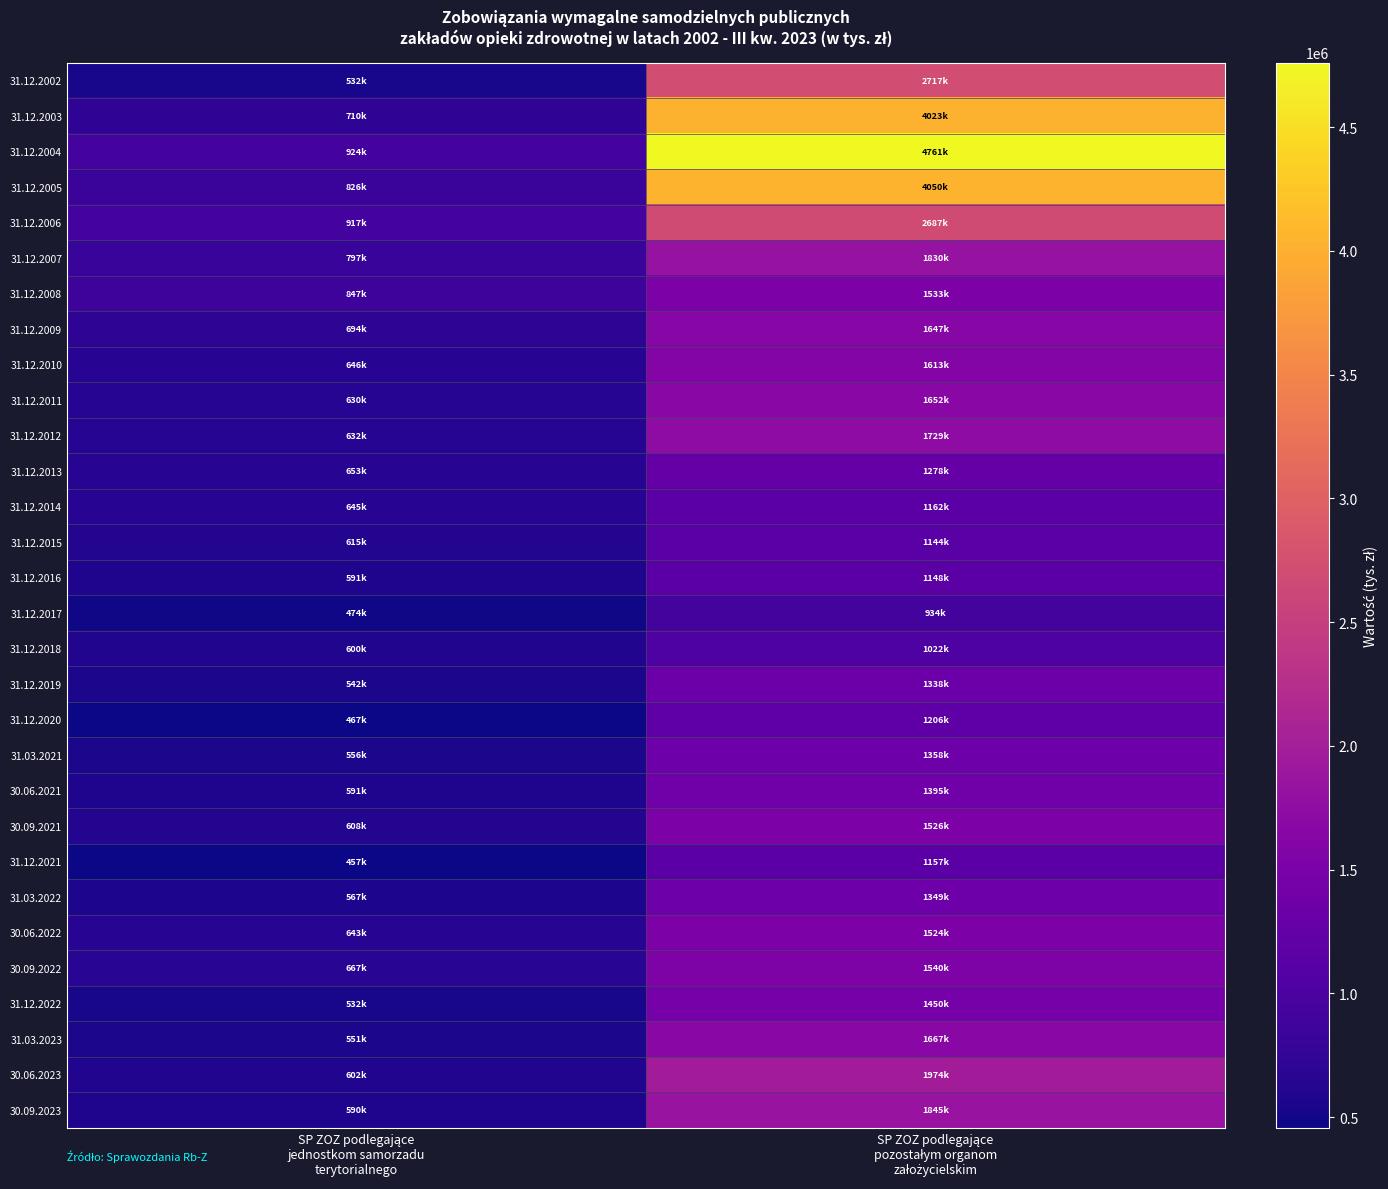

At which category is the sum across all series the highest?

SP ZOZ podlegające
pozostałym organom
założycielskim